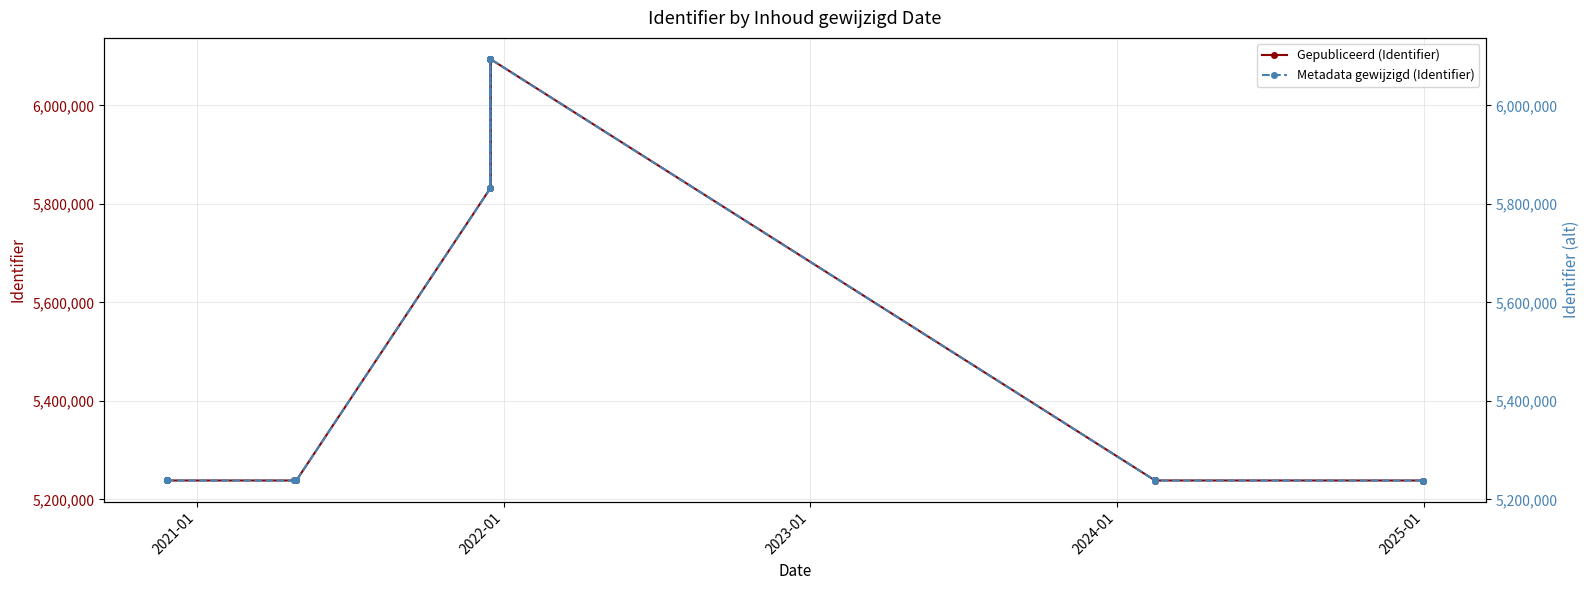

How many data points in Metadata gewijzigd (Identifier) are above 5238224?

17